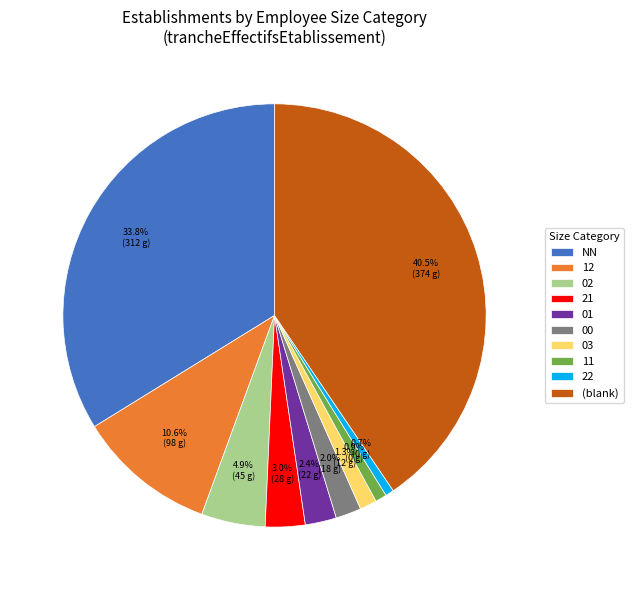

To the nearest percent, what portion does NN represent?

34%